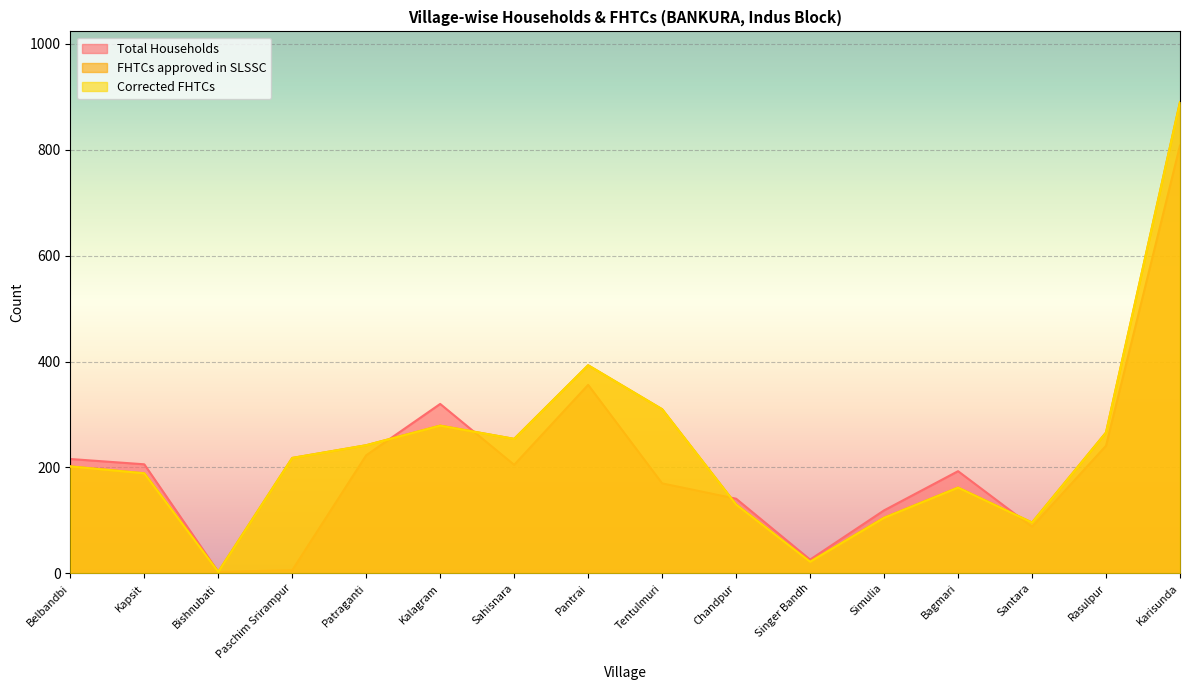

Does the chart display data point markers on the line(s)?

No